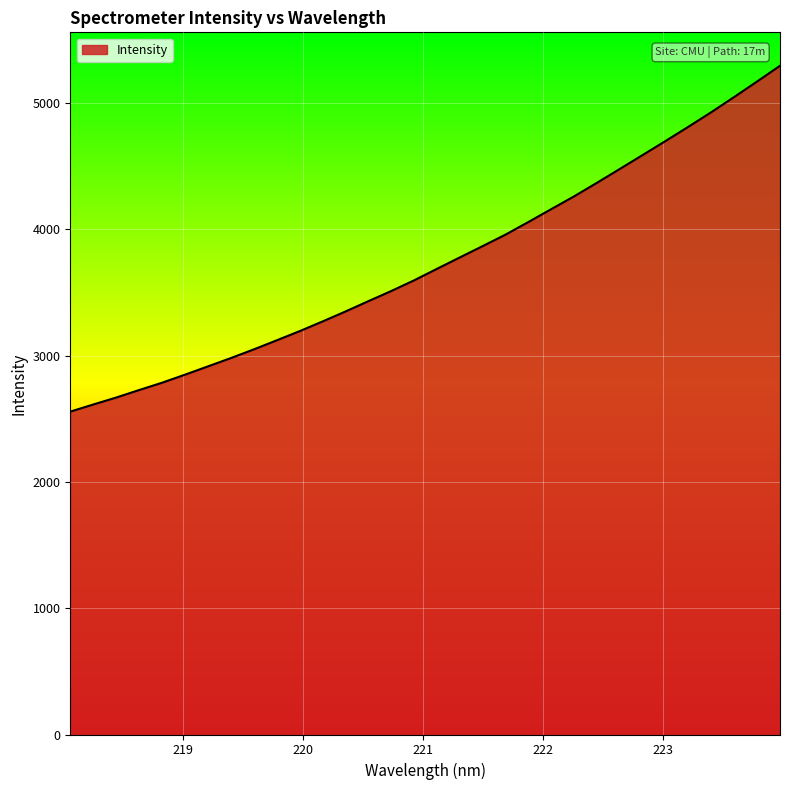

What is the maximum value shown in the chart?

5296.5